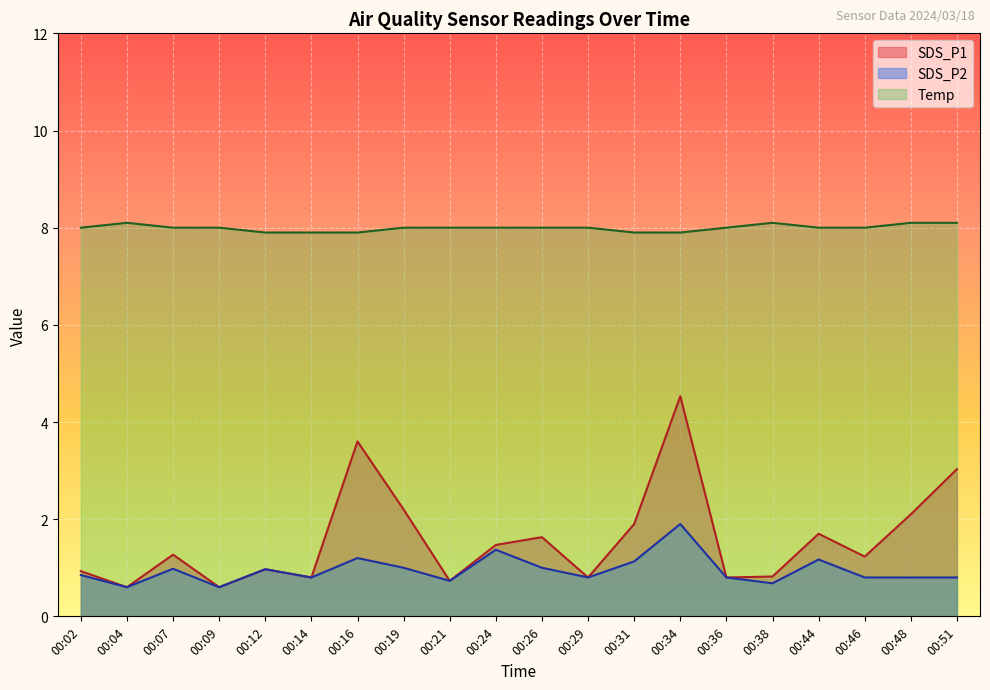

What is the value of the Temp point at the 1st from the left?

8.0